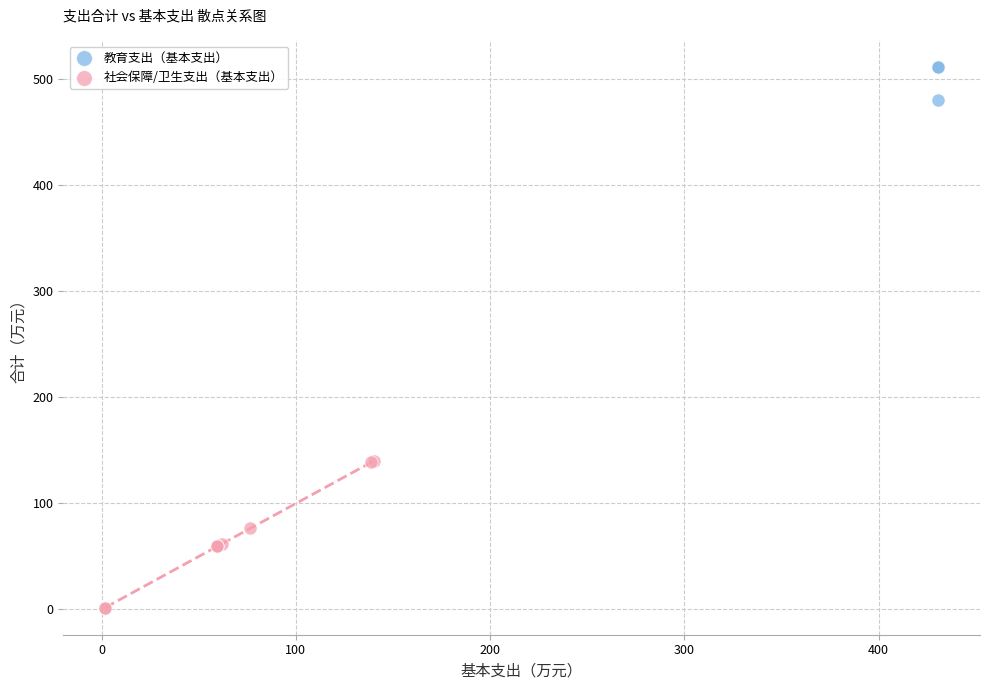

Which series reaches the minimum Y coordinate?

社会保障/卫生支出（基本支出）